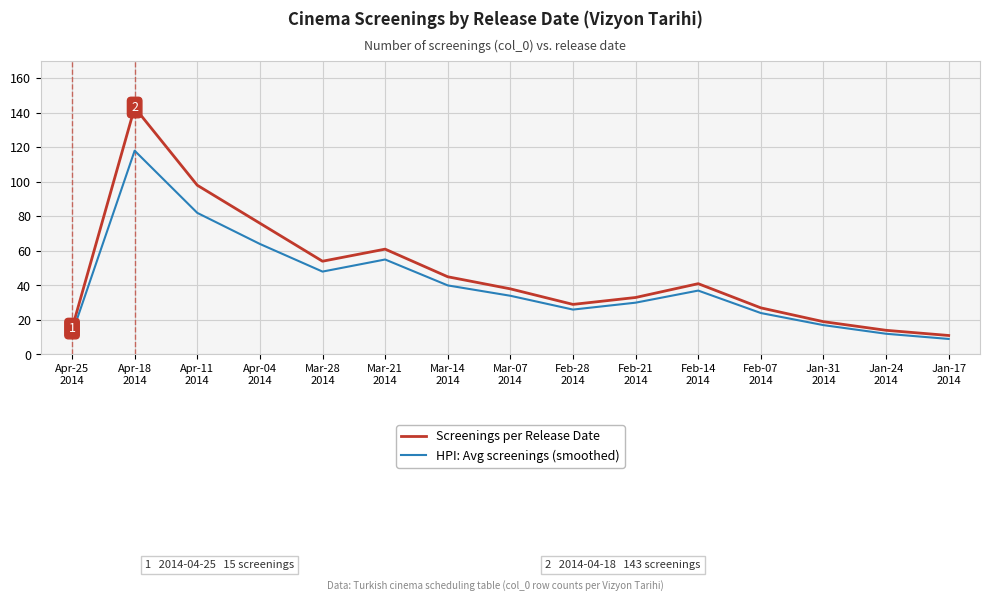

What is the spread (max minus min) of values at Feb-14
2014?

4